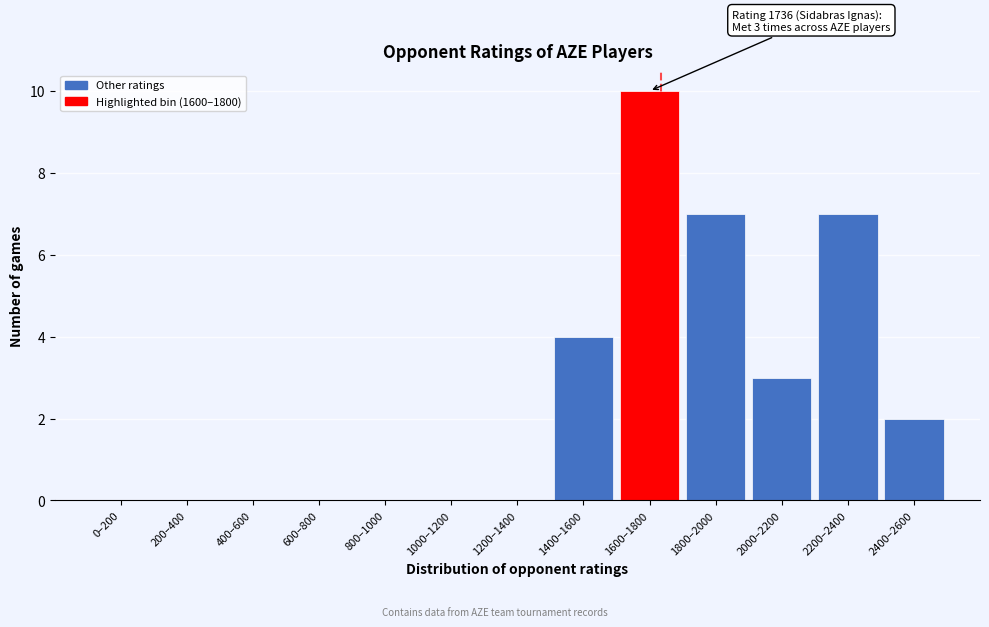

Reading left to right, transcribe all the data shown in this chart.

0–200=0	200–400=0	400–600=0	600–800=0	800–1000=0	1000–1200=0	1200–1400=0	1400–1600=4	1600–1800=10	1800–2000=7	2000–2200=3	2200–2400=7	2400–2600=2